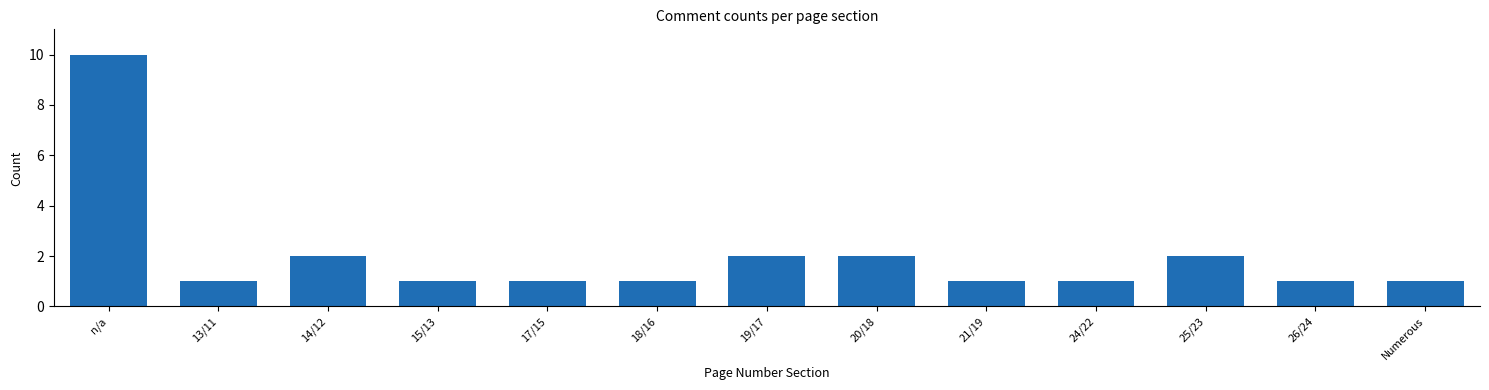

Reading left to right, list all the values displayed in this chart.

n/a=10	13/11=1	14/12=2	15/13=1	17/15=1	18/16=1	19/17=2	20/18=2	21/19=1	24/22=1	25/23=2	26/24=1	Numerous=1